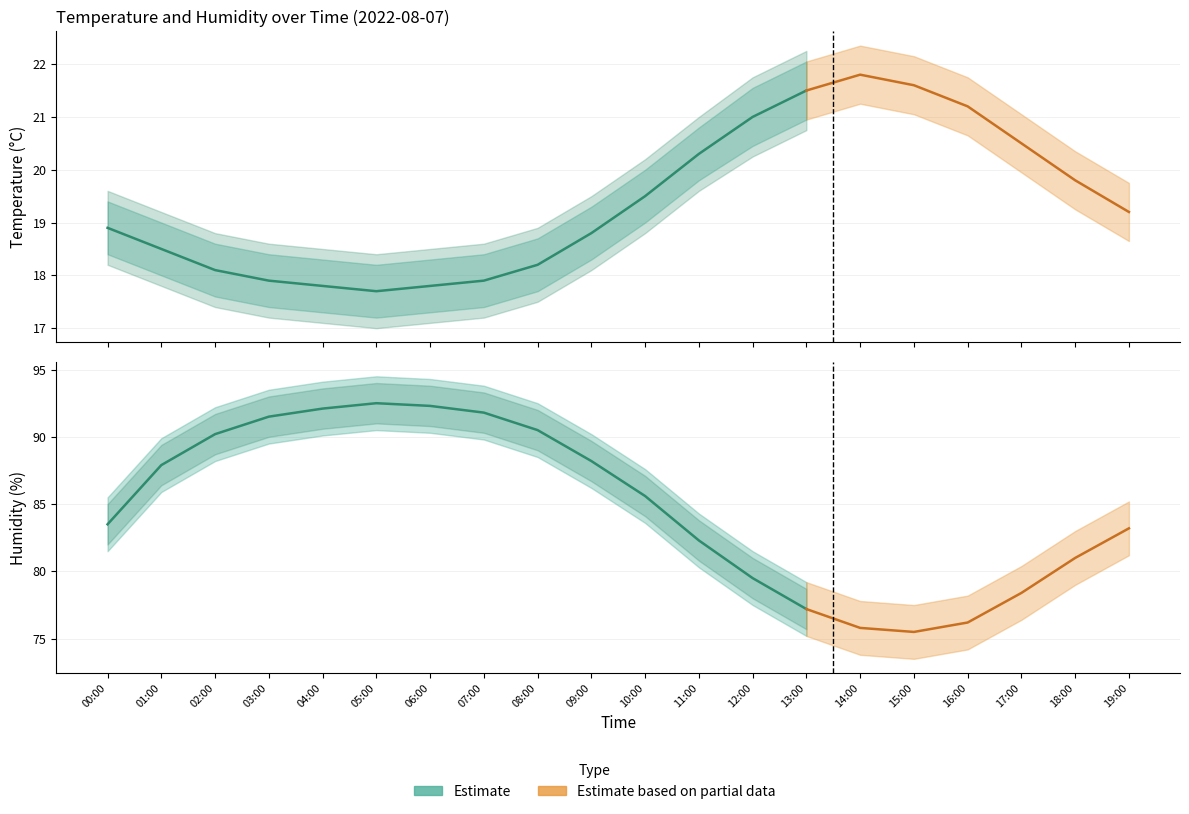

What is the label of the 11th point from the right?

09:00